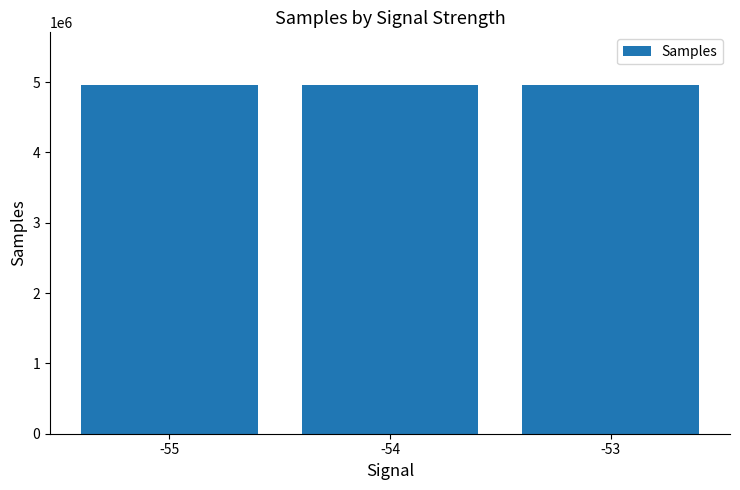

What is the ratio of the value at -55 to the value at -53?

1.0